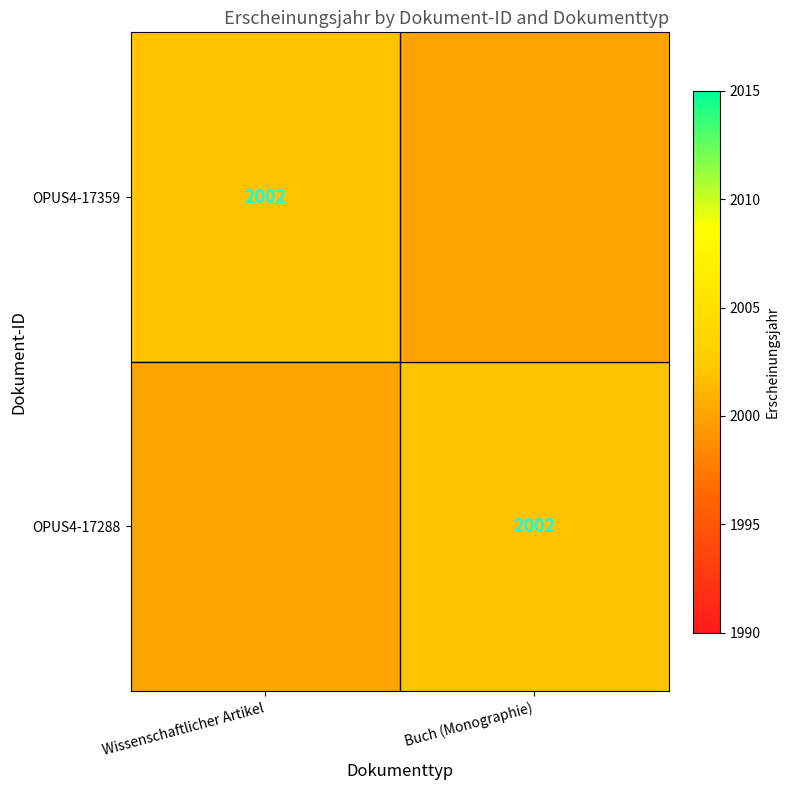

How many series are shown in this chart?

2